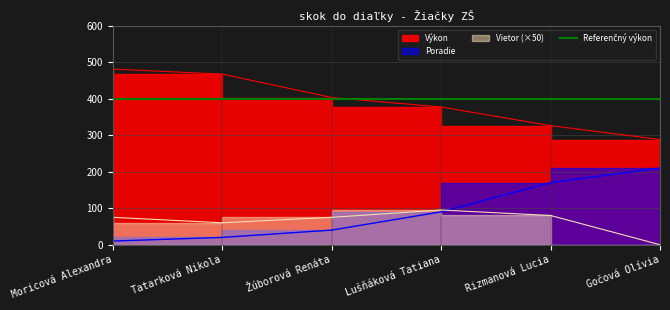

Reading right to left, extract all data points from this chart.

Výkon: 288	326	377	403	467	481
Poradie: 210	170	90	40	20	10
Vietor: 0	80	95	75	60	75